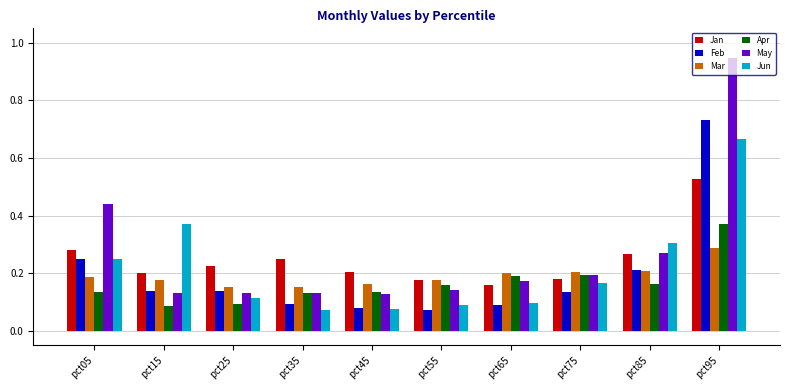

At how many categories does at least one series exceed 0?

10